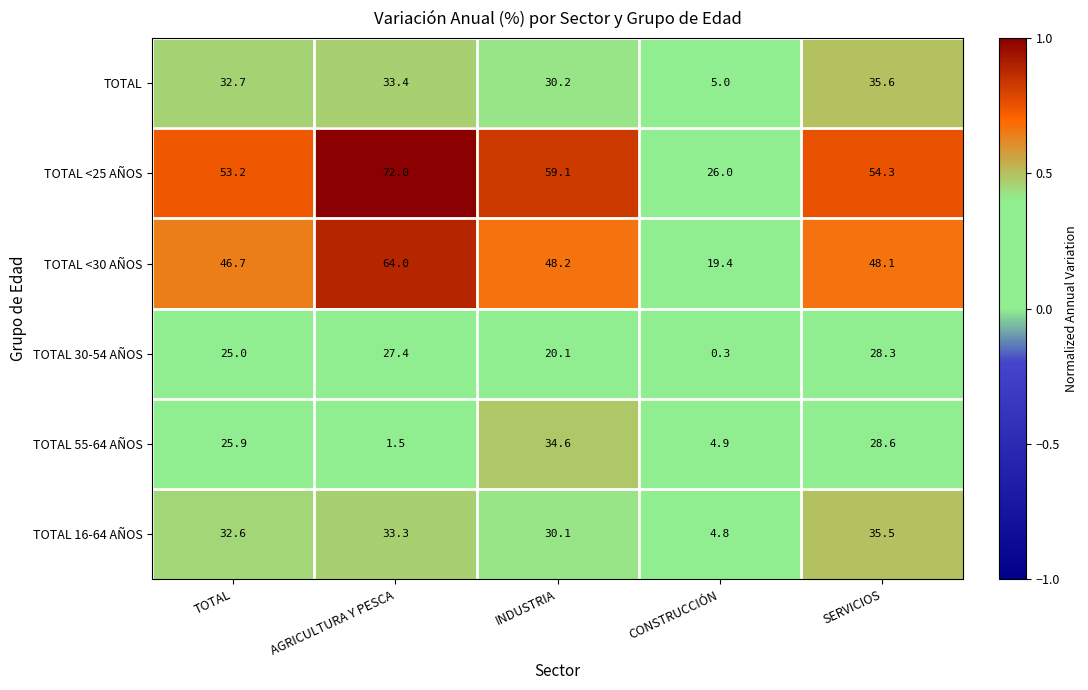

Is it true that TOTAL <30 AÑOS equals 48.1 at SERVICIOS?

True